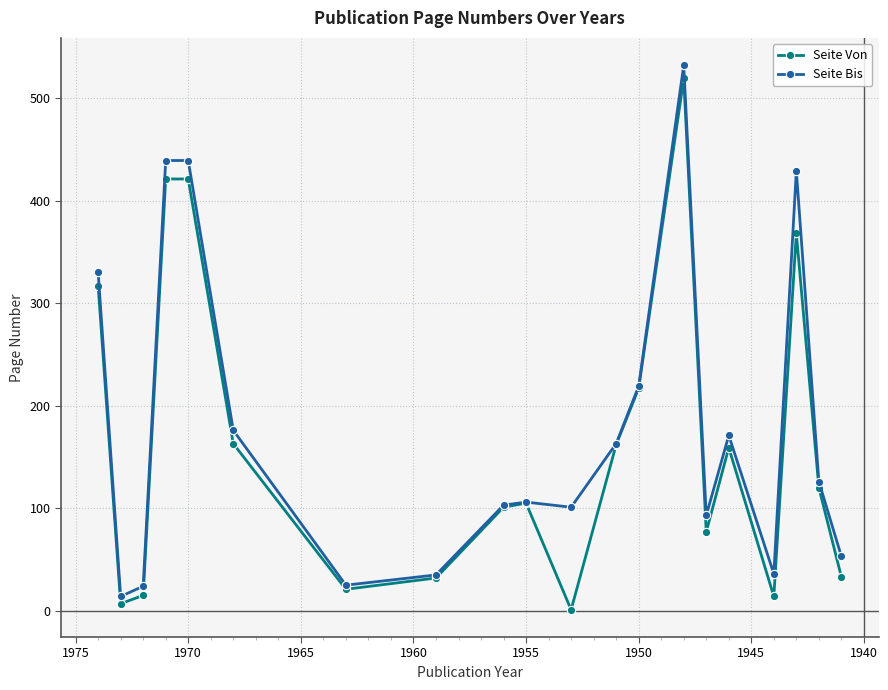

What is the sum of the Seite Bis values at 1945 and 1950?

463